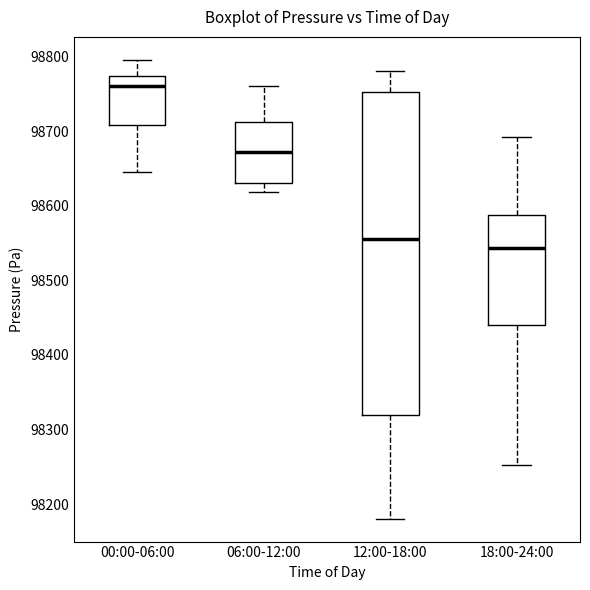

Reading left to right, read every box against the y-axis: the position of its median line, the range the box covers, and the ends of its whiskers. The values are not printed on the chart, so give them approximately, as read against the axis.

00:00-06:00: median 98760, box 98710 to 98770, whiskers 98650 to 98800
06:00-12:00: median 98670, box 98630 to 98710, whiskers 98620 to 98760
12:00-18:00: median 98560, box 98320 to 98750, whiskers 98180 to 98780
18:00-24:00: median 98540, box 98440 to 98590, whiskers 98250 to 98690